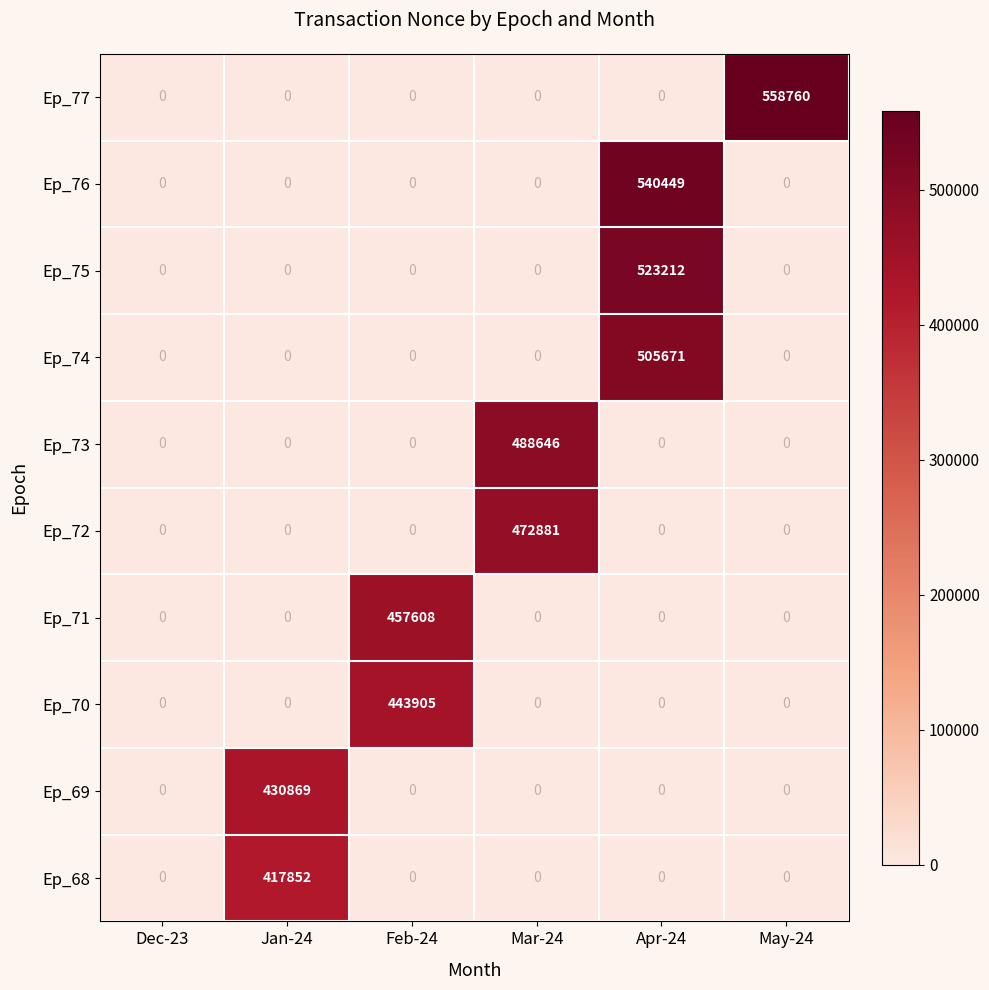

What is the average value of the Ep_71 series?

76268